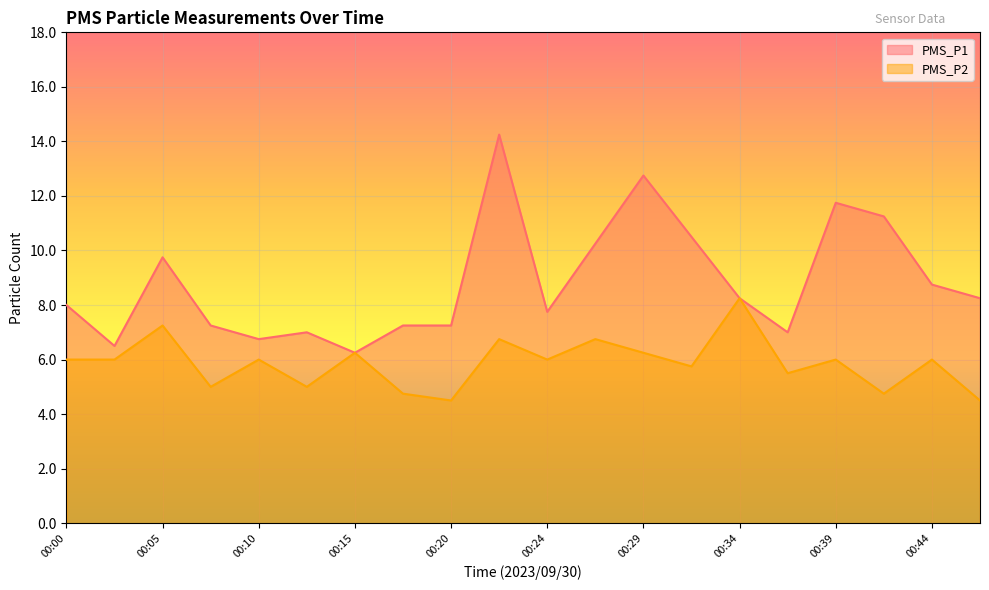

How many data points in PMS_P2 are above 6?

6